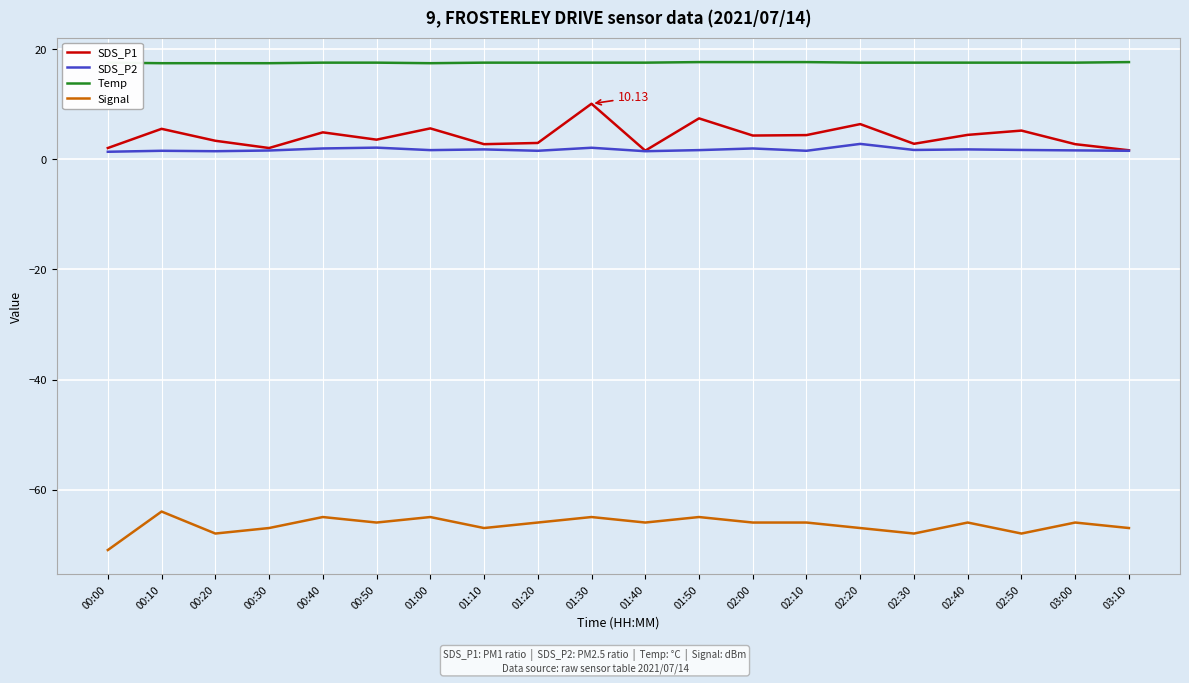

How many lines are shown in the chart?

4